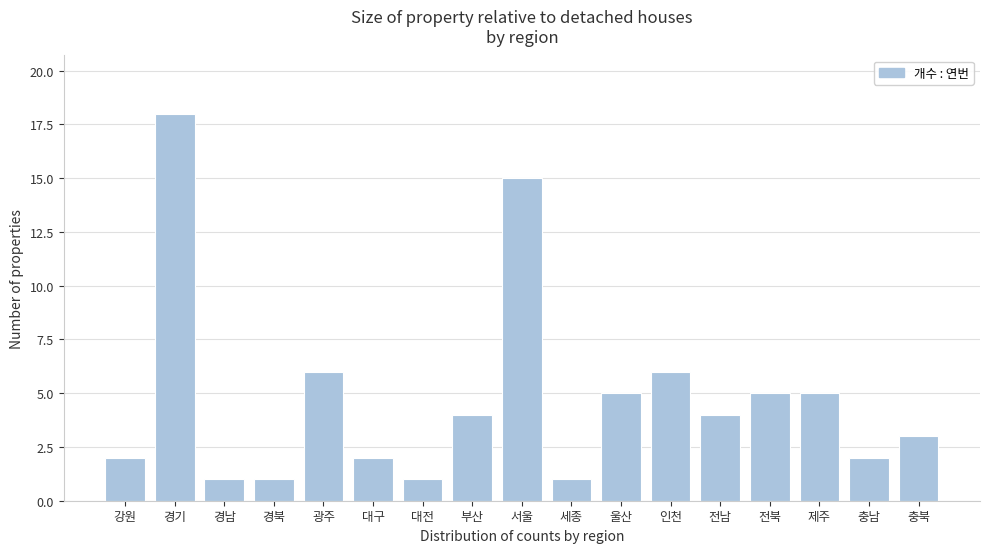

Reading left to right, transcribe all the data shown in this chart.

2	18	1	1	6	2	1	4	15	1	5	6	4	5	5	2	3